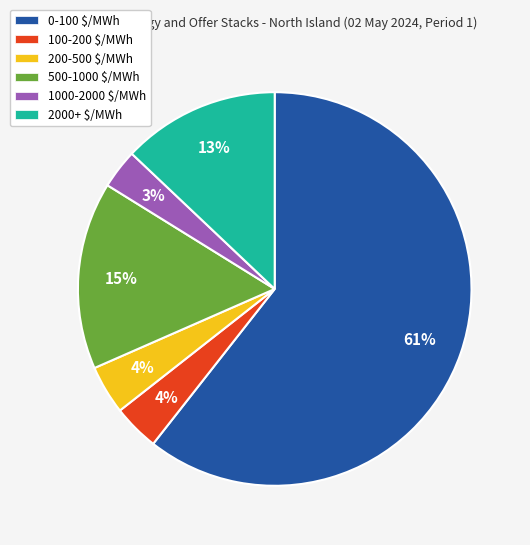

To the nearest percent, what percentage of the pie is 1000-2000 $/MWh?

3%